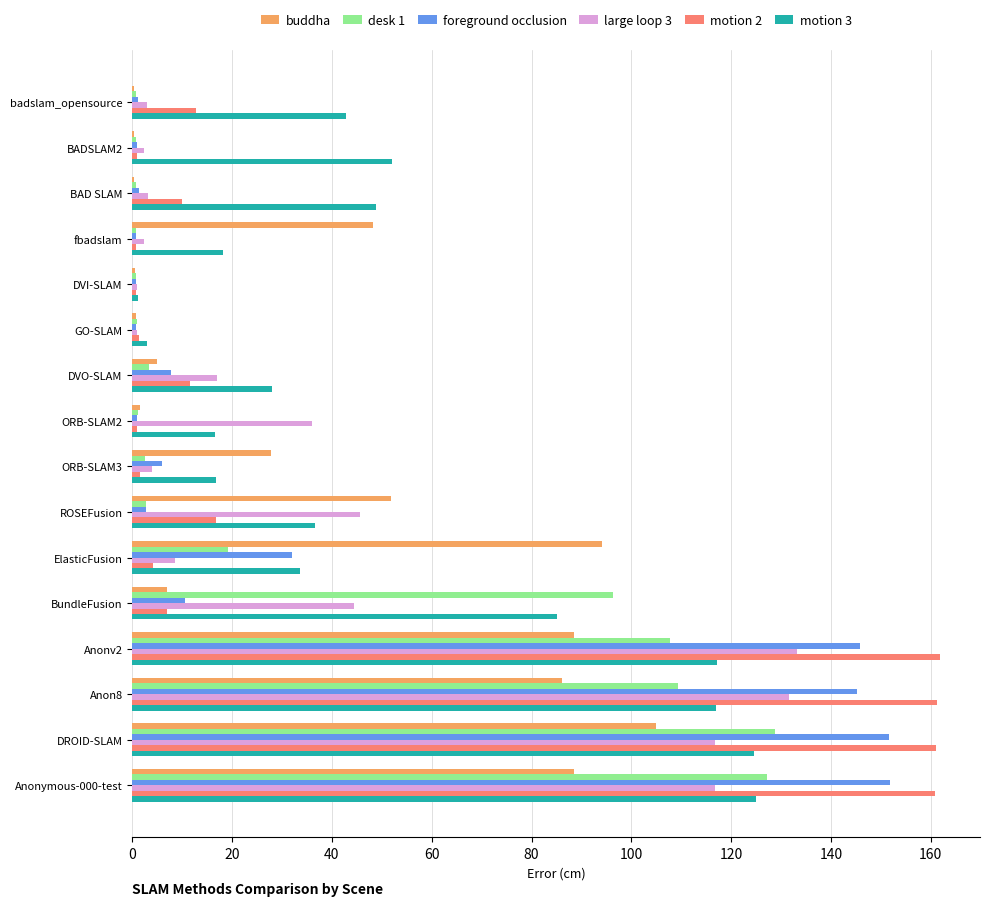

Between DVO-SLAM and BundleFusion, which series saw the biggest shift?

desk 1